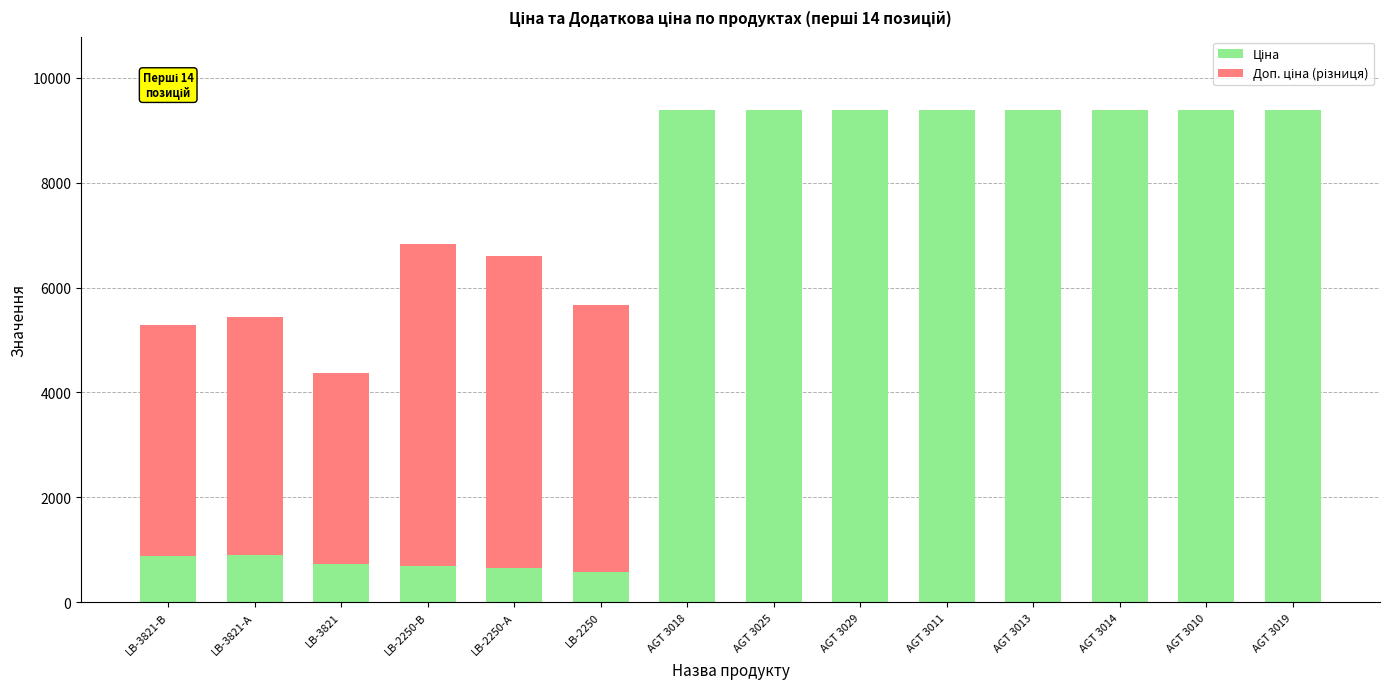

What is the total value across all series at AGT 3013?

9379.3